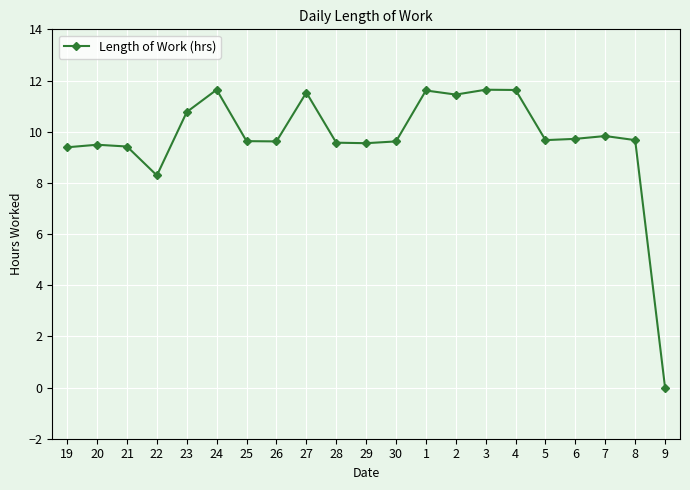

What is the sum of all values?

203.7